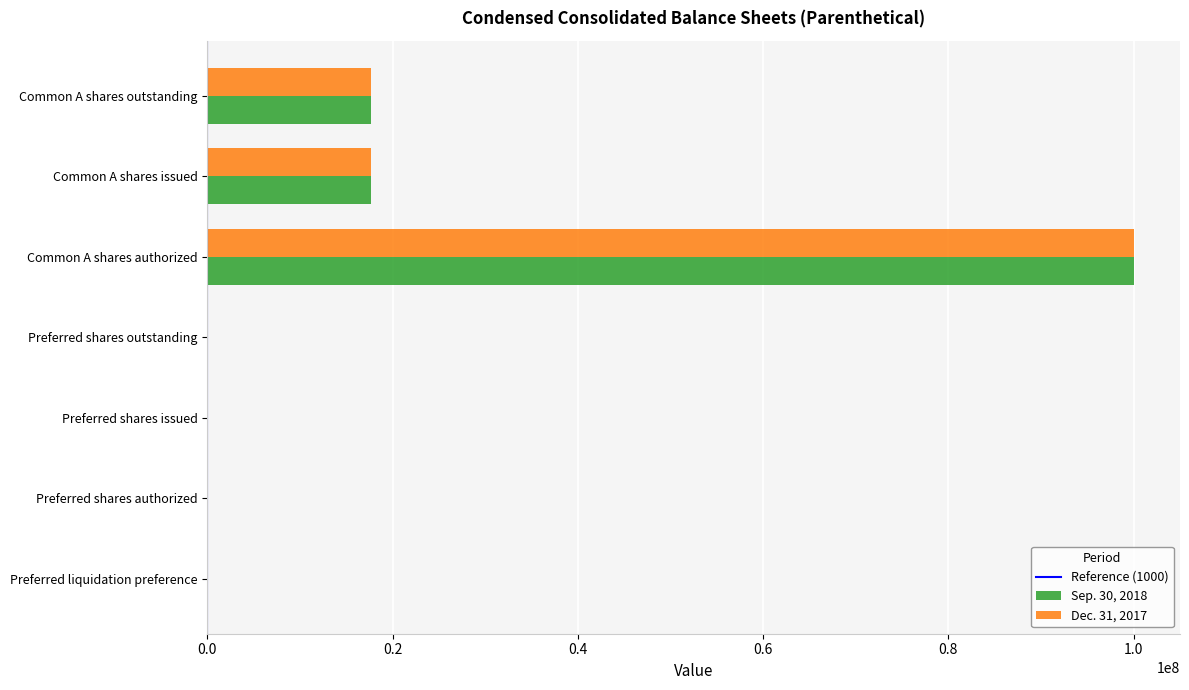

What is the difference between the Dec. 31, 2017 values at Preferred shares authorized and Preferred shares outstanding?

4300